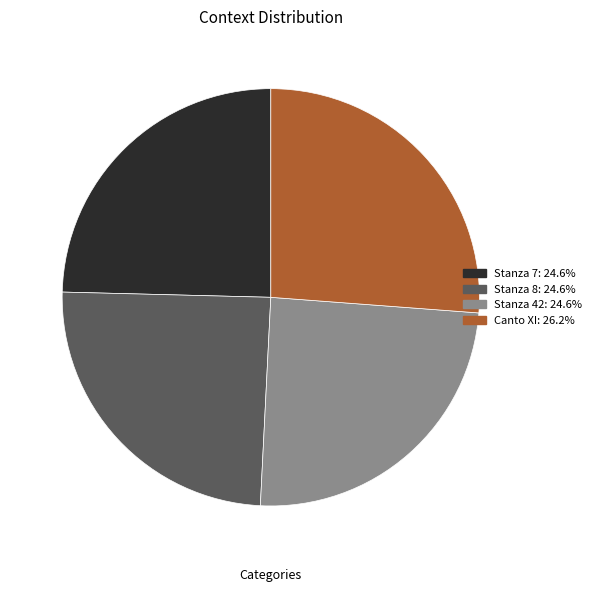

How many segments does this pie chart have?

4